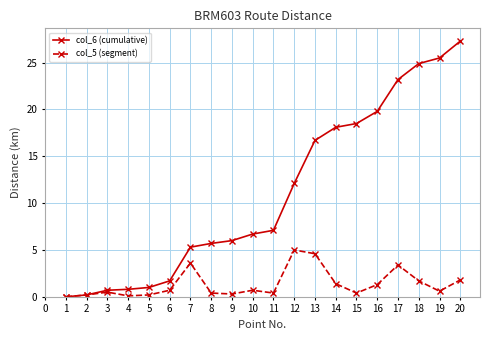

What is the difference between the highest and lowest values at 6?

1.0